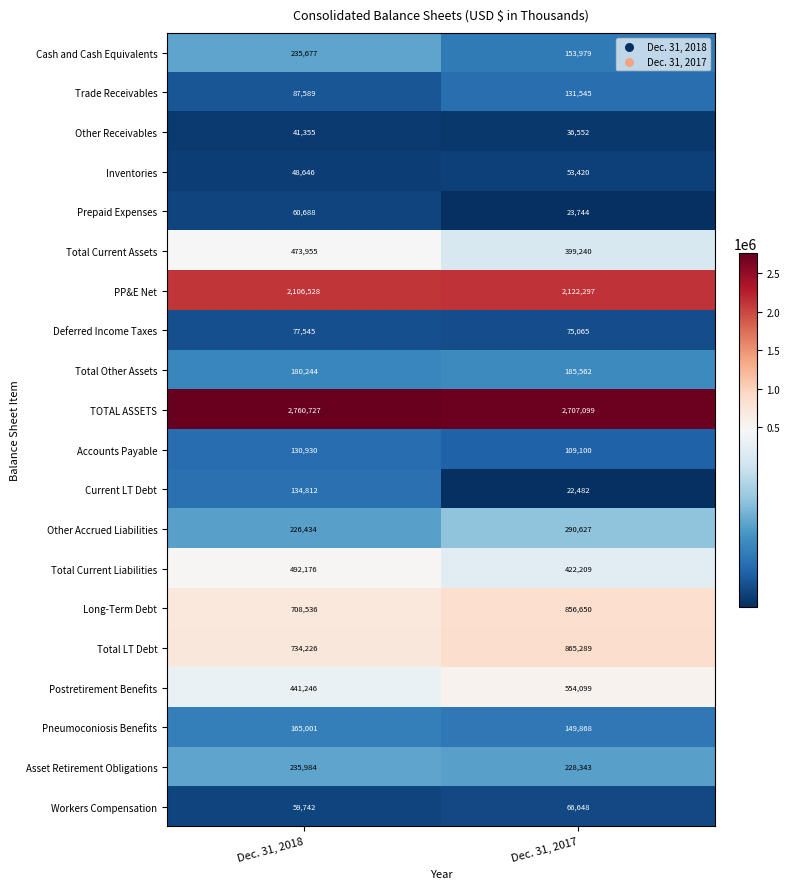

At which category is the sum across all series the highest?

Dec. 31, 2017